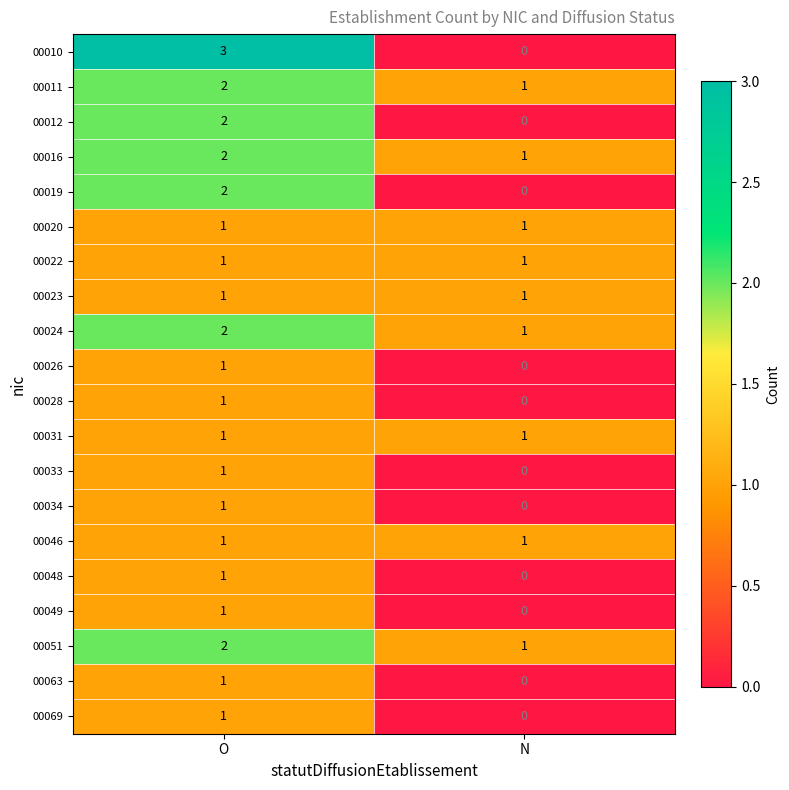

True or false: 00069 has a value of 1 at O.

True